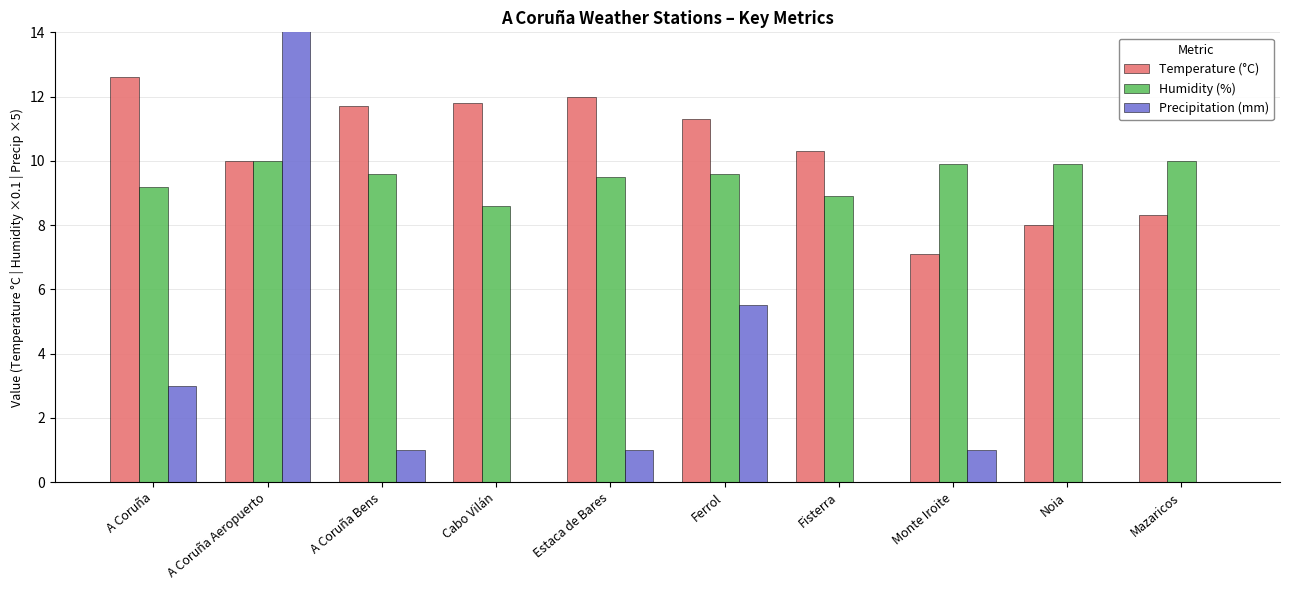

Does the chart contain stacked bars?

No